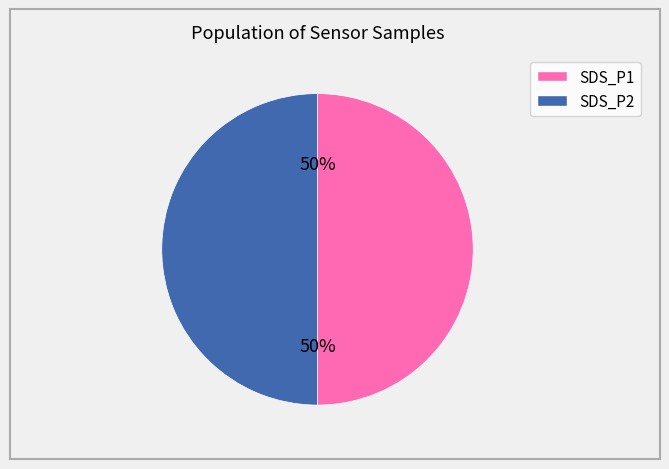

Count the number of slices in the pie.

2